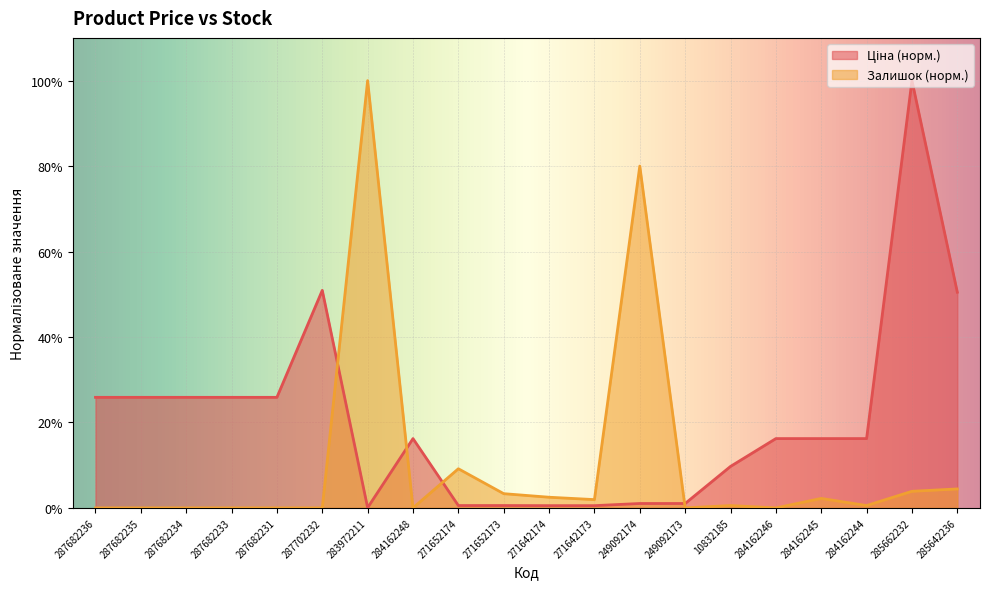

Reading left to right, transcribe all the data shown in this chart.

Ціна: 287682236=25.9	287682235=25.9	287682234=25.9	287682233=25.9	287682231=25.9	287702232=50.9	283972211=0.1	284162248=16.2	271652174=0.6	271652173=0.6	271642174=0.5	271642173=0.5	249092174=1.0	249092173=1.0	10832185=9.7	284162246=16.2	284162245=16.2	284162244=16.2	285662232=100.0	285642236=50.5
Залишок: 287682236=0.0	287682235=0.0	287682234=0.0	287682233=0.0	287682231=0.0	287702232=0.0	283972211=100.0	284162248=0.0	271652174=9.2	271652173=3.3	271642174=2.5	271642173=1.9	249092174=80.0	249092173=0.0	10832185=0.6	284162246=0.0	284162245=2.2	284162244=0.6	285662232=3.9	285642236=4.4